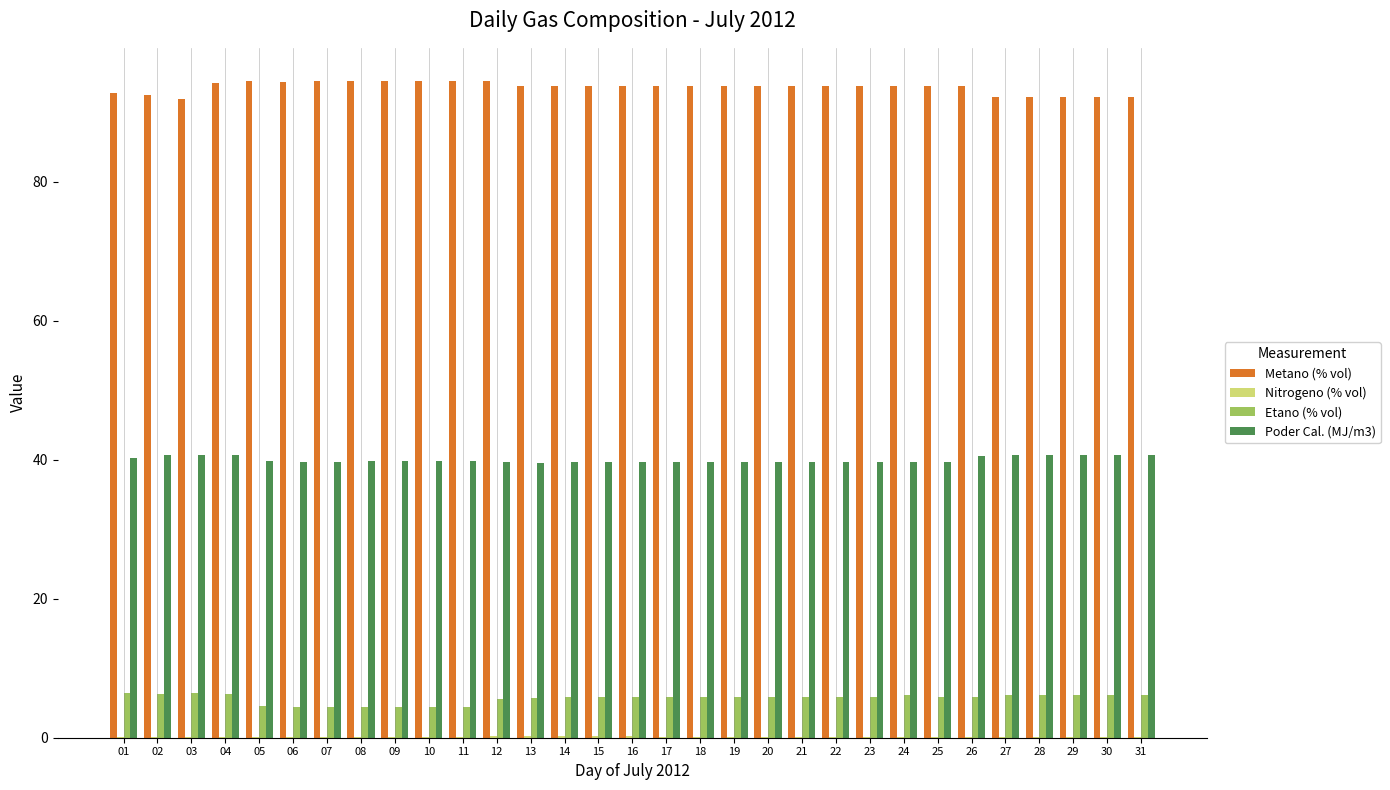

What is the sum of the Metano (% vol) values at 19 and 27?

186.1